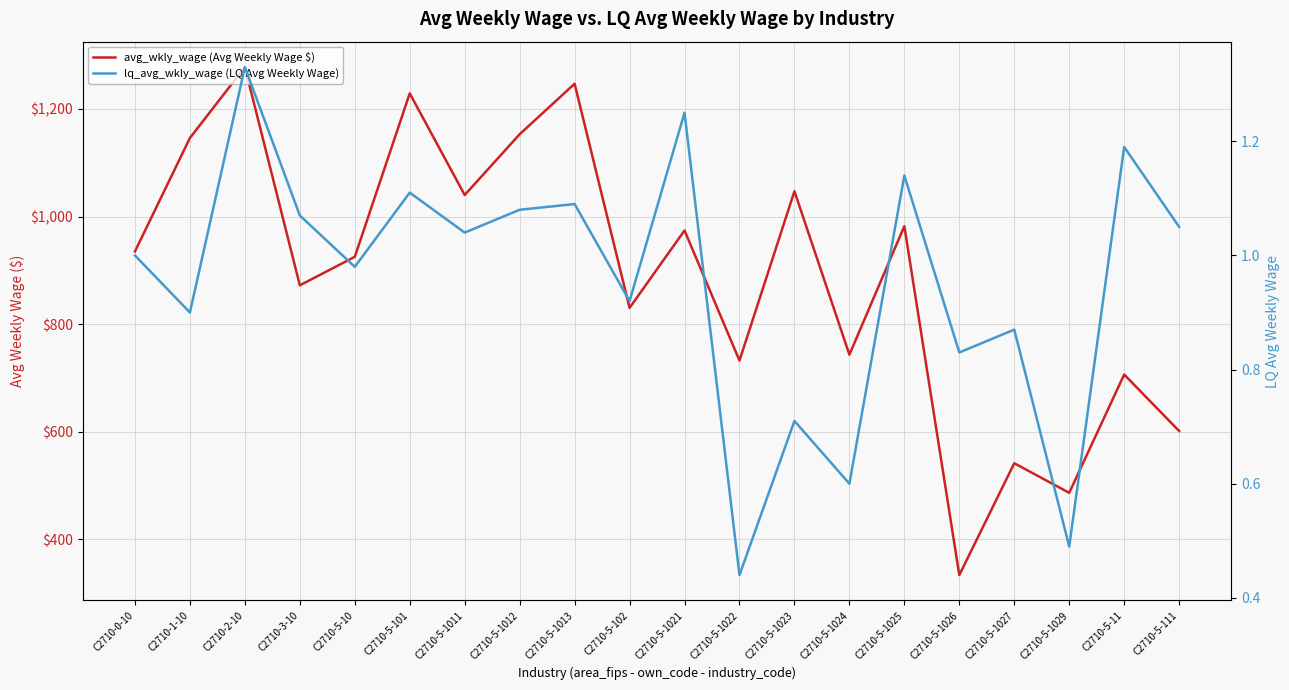

Is it true that avg_wkly_wage (Avg Weekly Wage $) equals 1247.0 at C2710-5-1013?

True